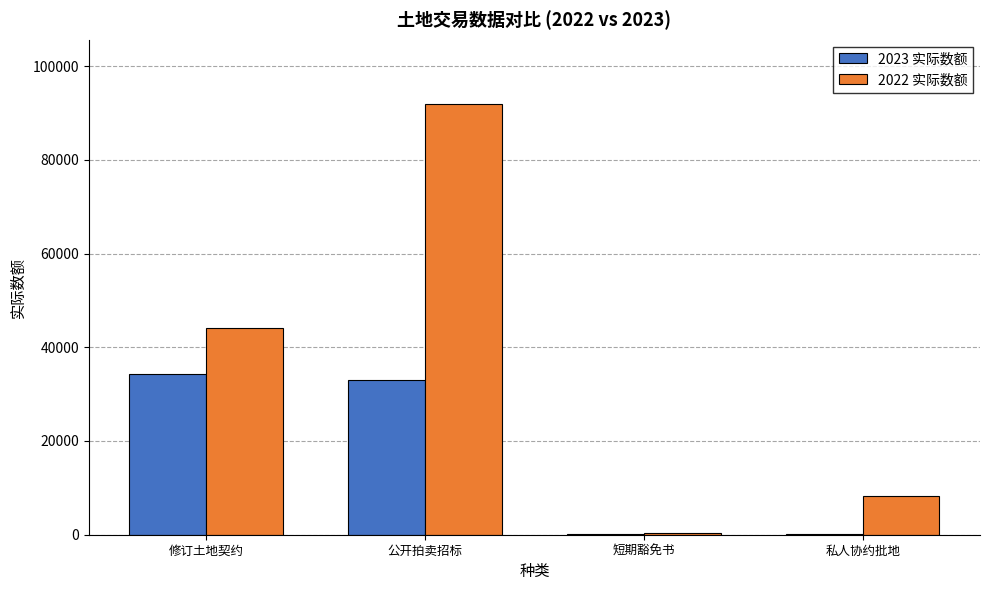

At which category is the sum across all series the highest?

公开拍卖招标